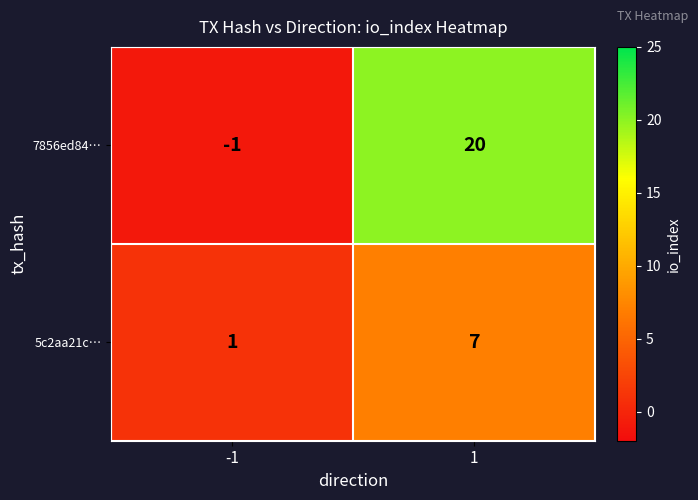

What is the average value of the 5c2aa21c… series?

4